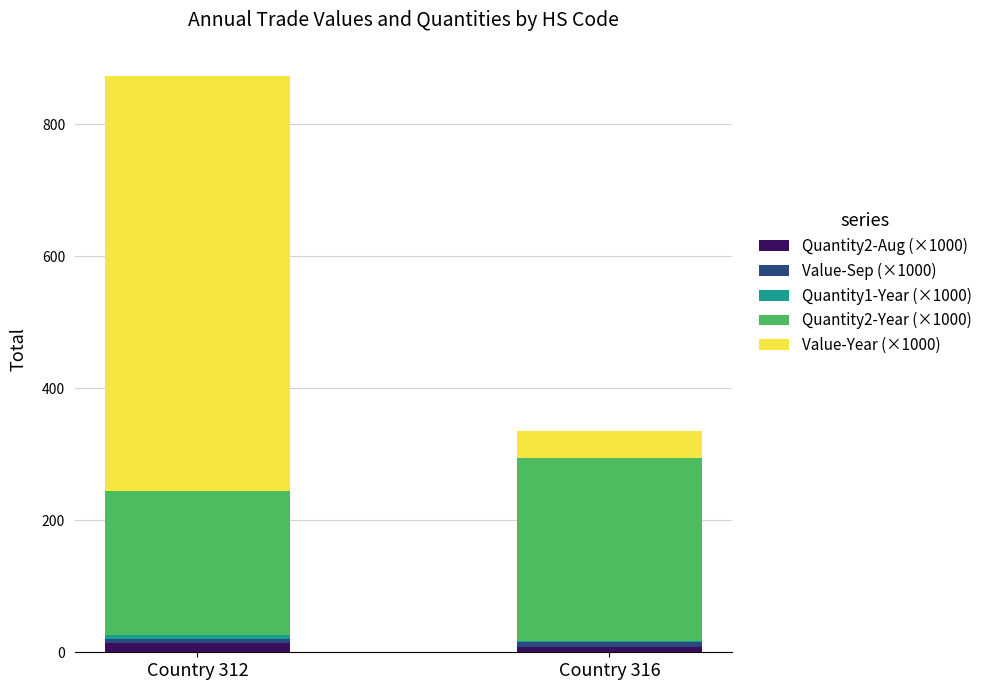

What is the sum of all Quantity2-Aug (×1000) values?

21.6